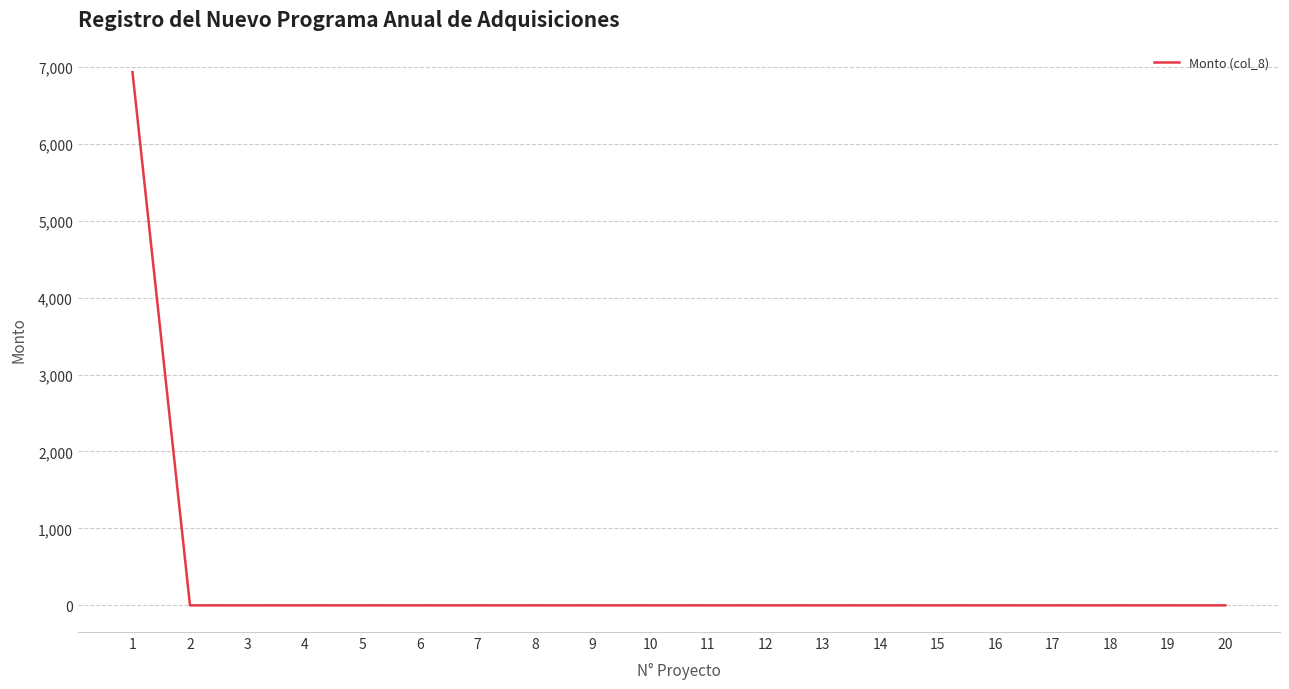

What is the difference between the maximum and minimum values?

6930